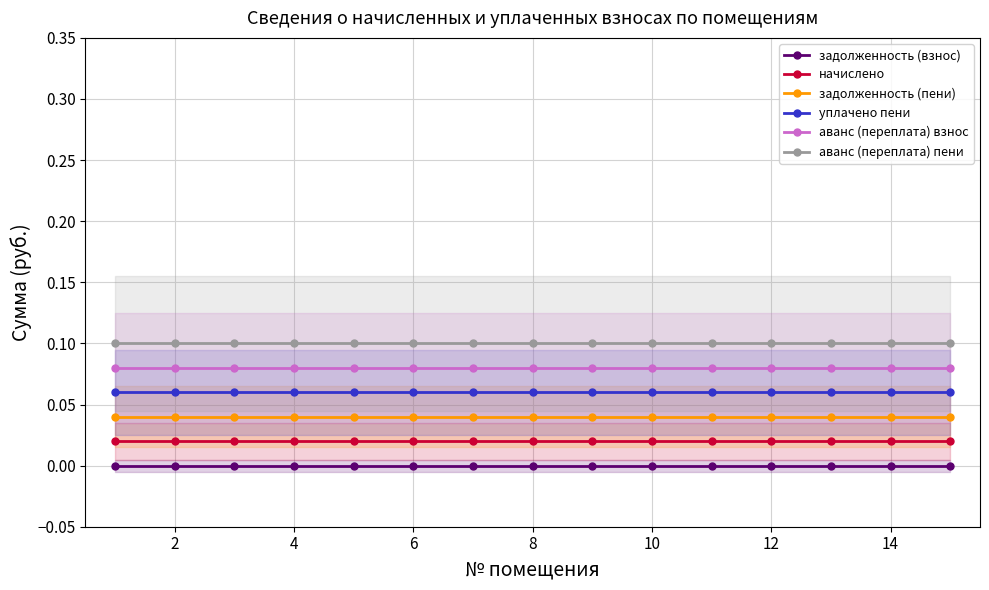

The value of аванс (переплата) взнос at 8 is 0.0. True or false?

False